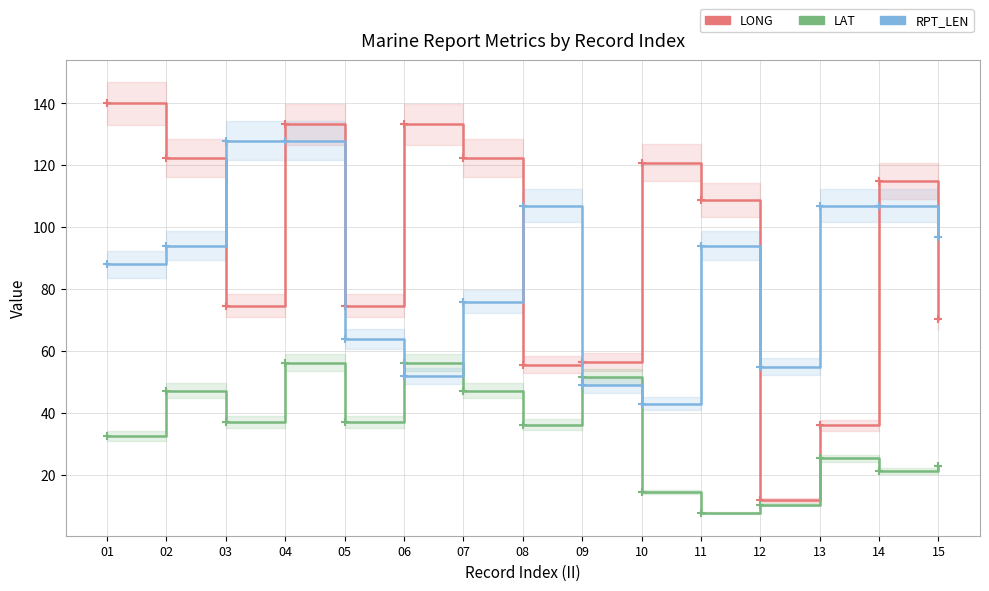

True or false: LAT and LONG cross at least once.

False